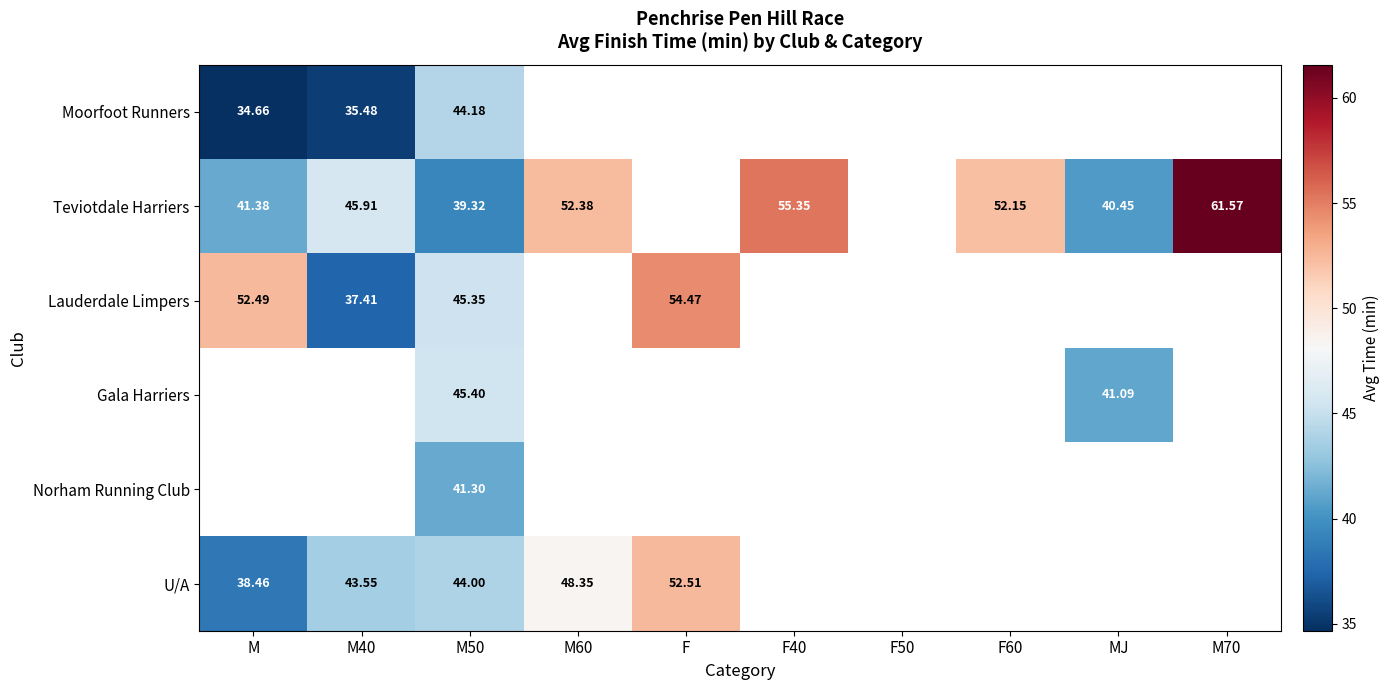

At which label does Moorfoot Runners reach its minimum?

M